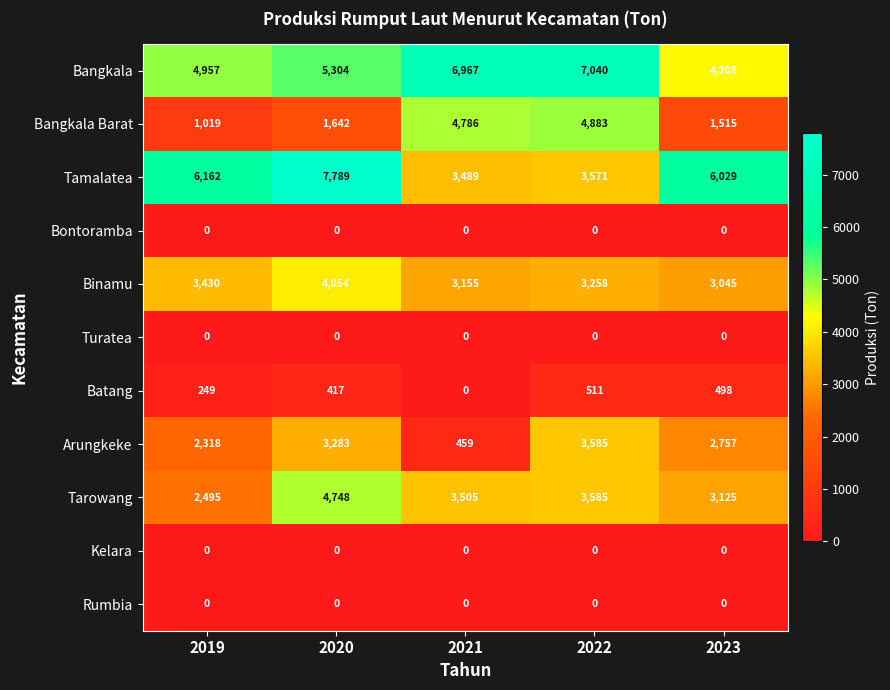

What is the greatest value displayed?

7789